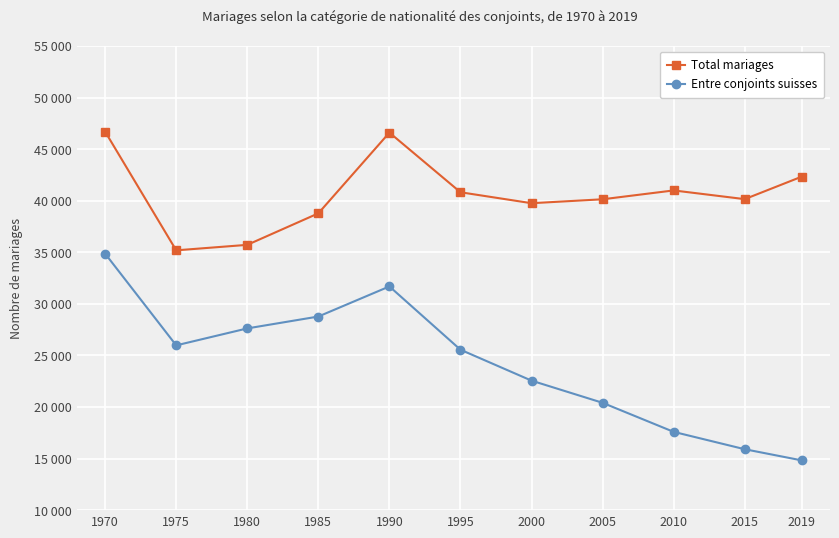

What is the average value of the Total mariages series?

40652